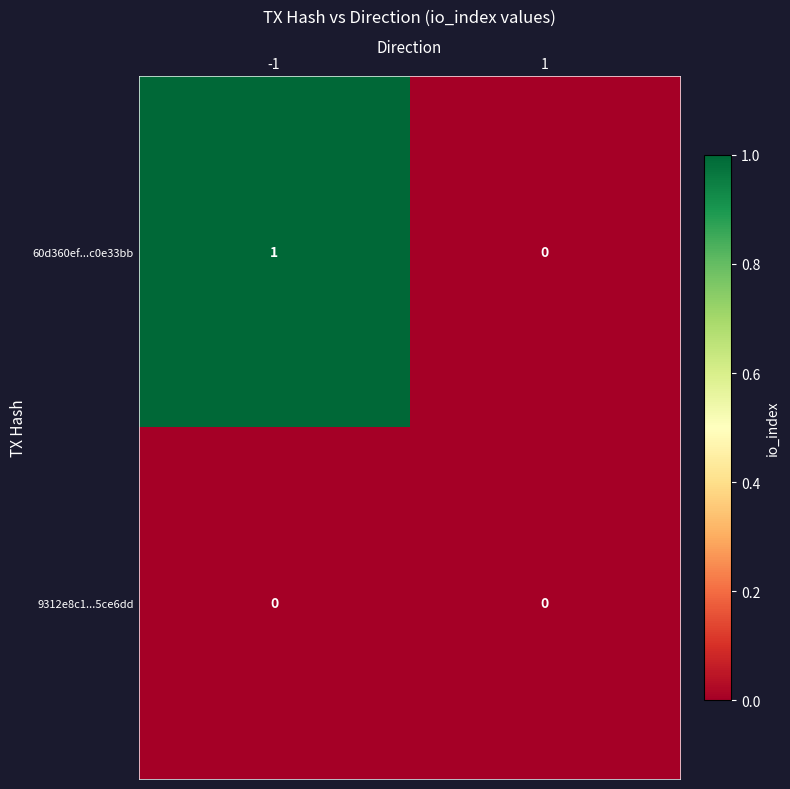

Which series has the largest range (max minus min)?

60d360ef...c0e33bb